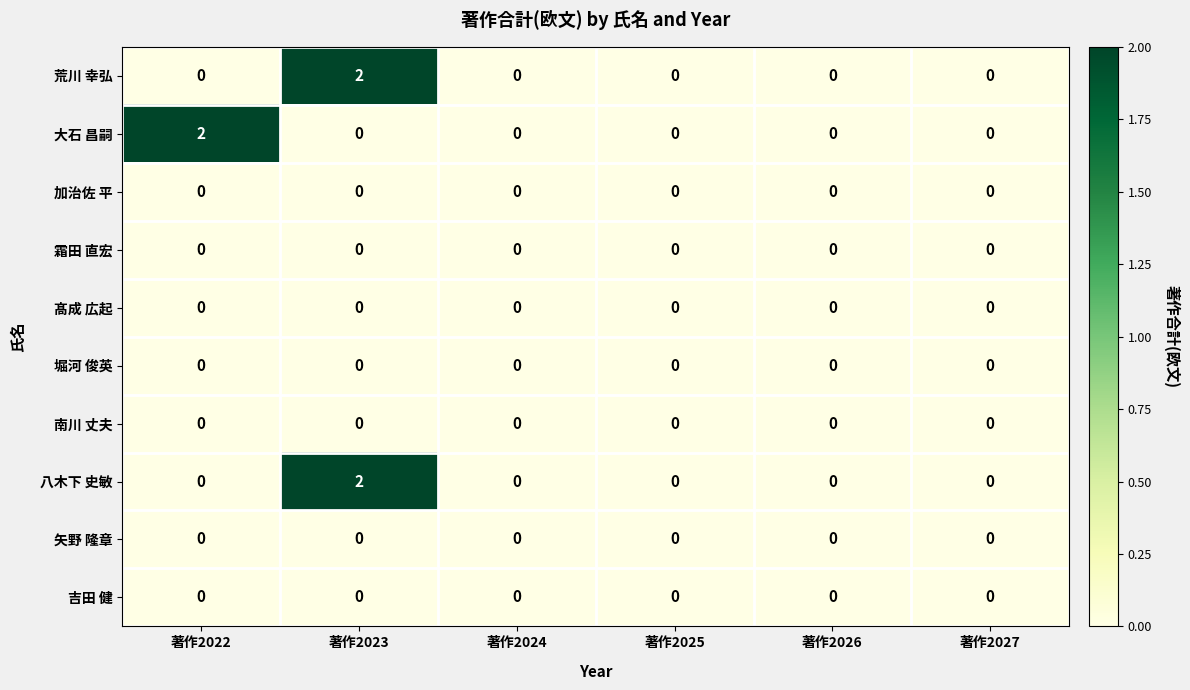

Which category has the highest value in the 荒川 幸弘 series?

著作2023